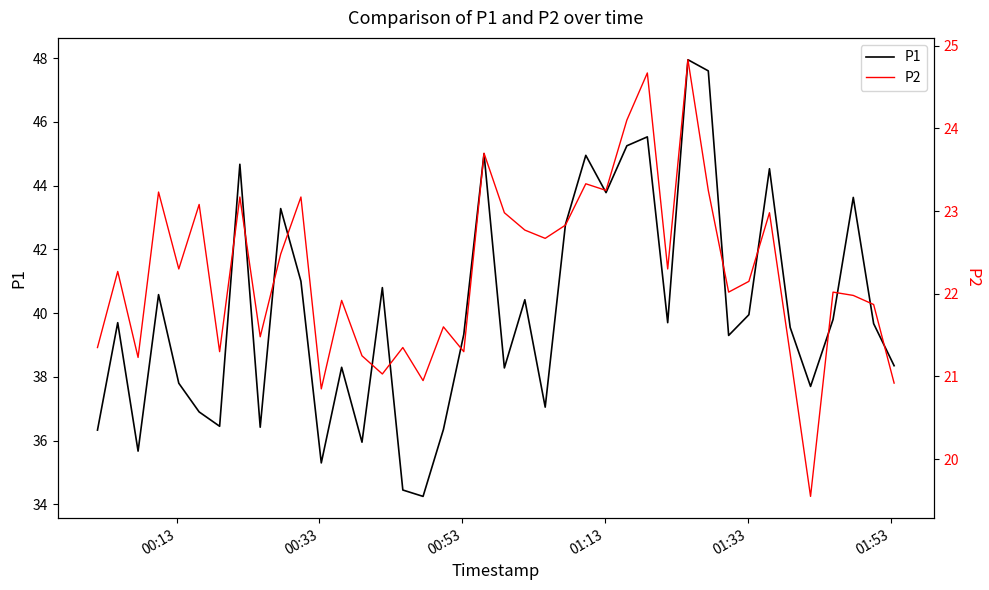

Count the number of categories in the chart.

40